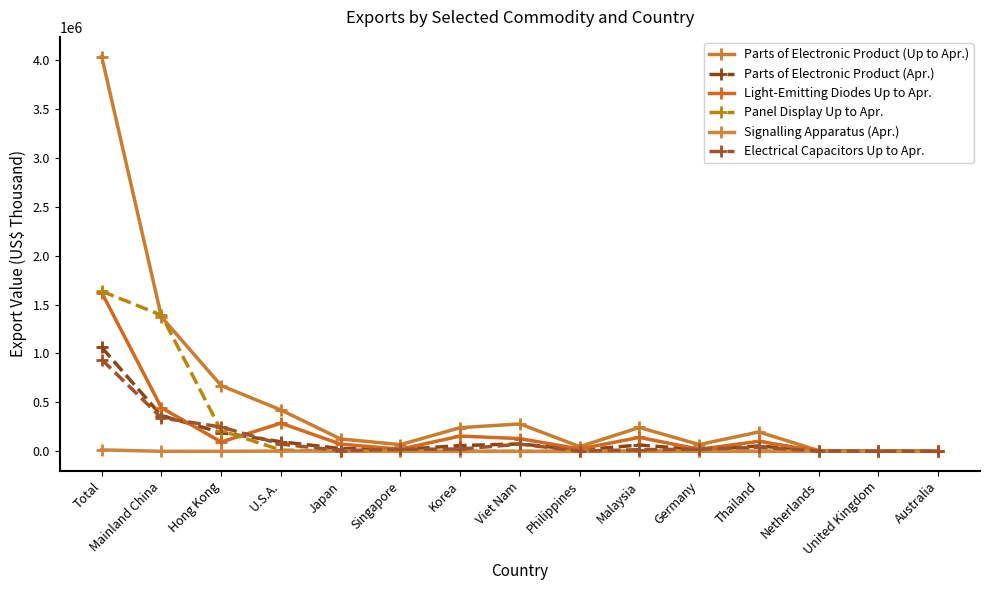

Where is the first local maximum for Panel Display Up to Apr.?

Germany